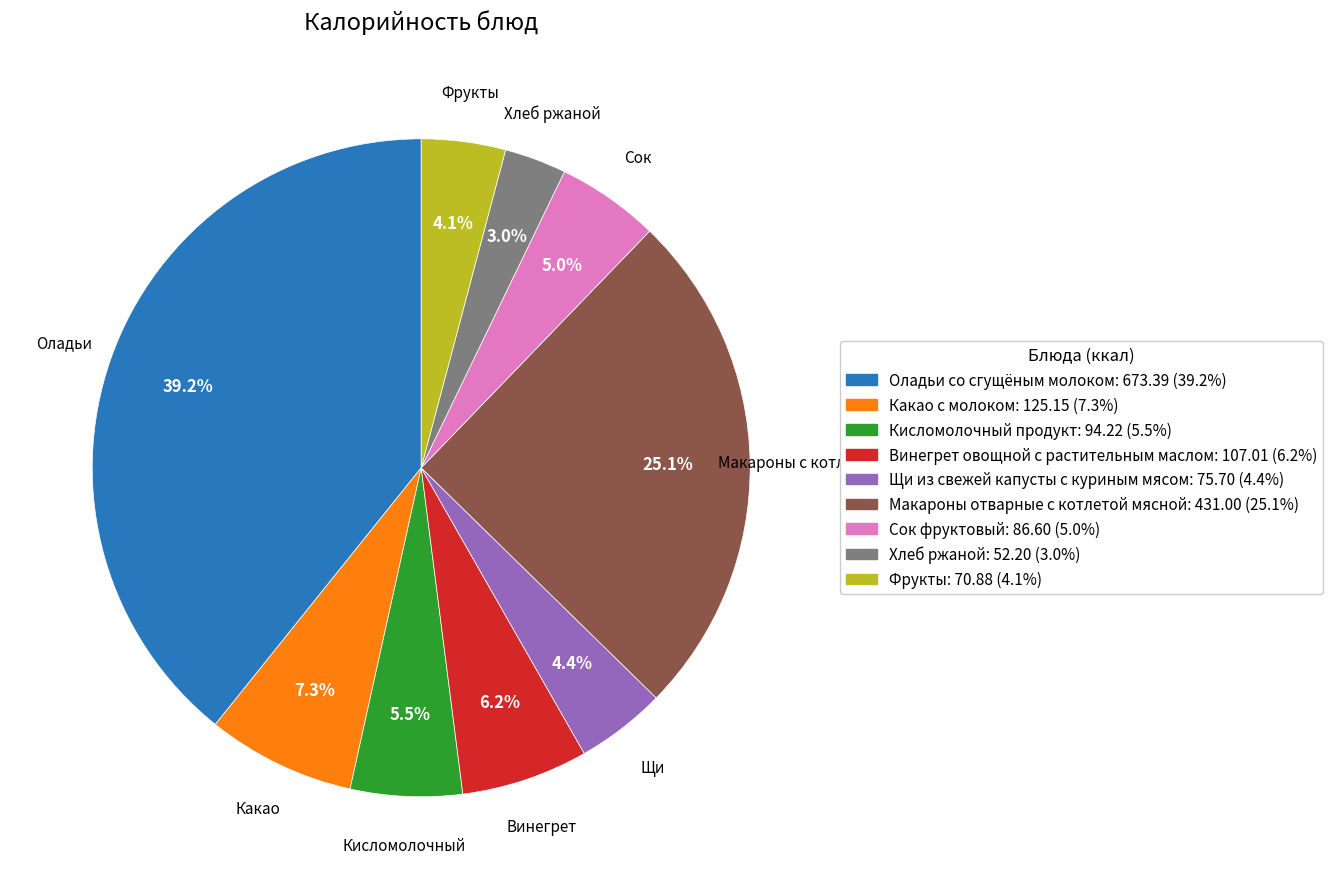

Count the number of slices in the pie.

9